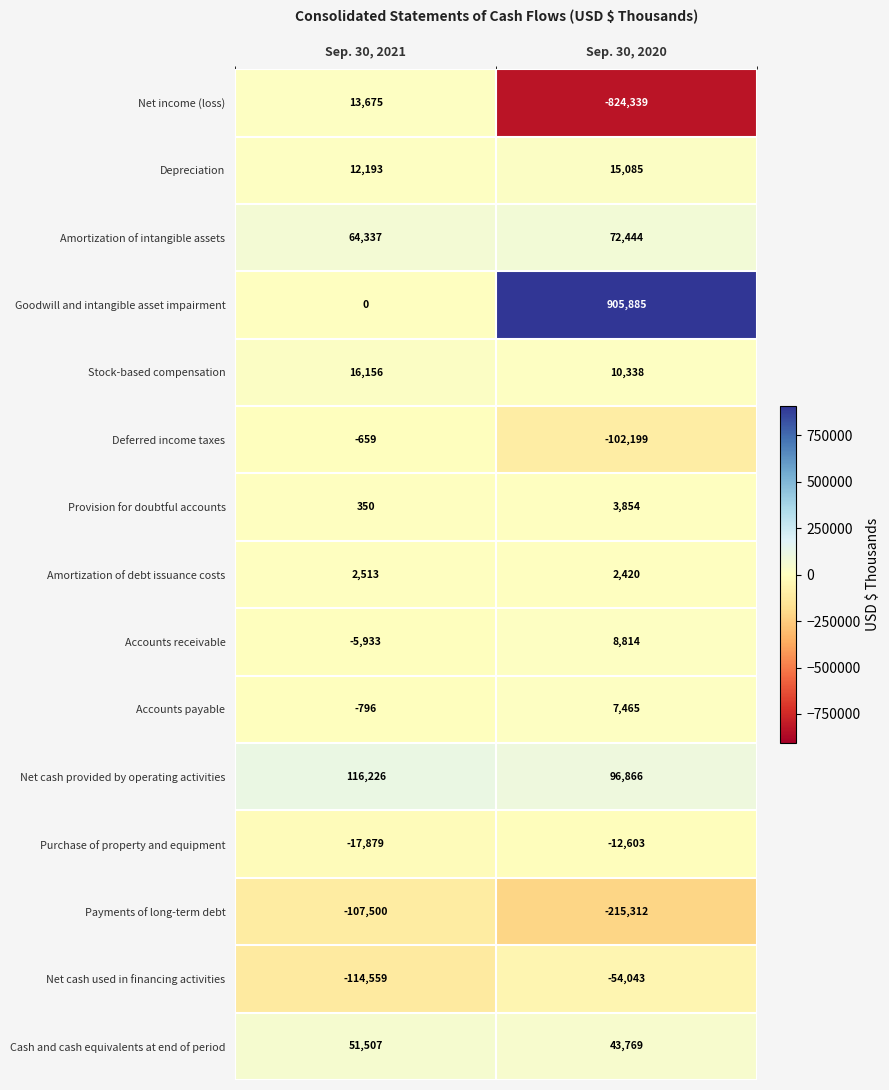

What value does the Cash and cash equivalents at end of period series have at Sep. 30, 2020, to the nearest 50?

43750